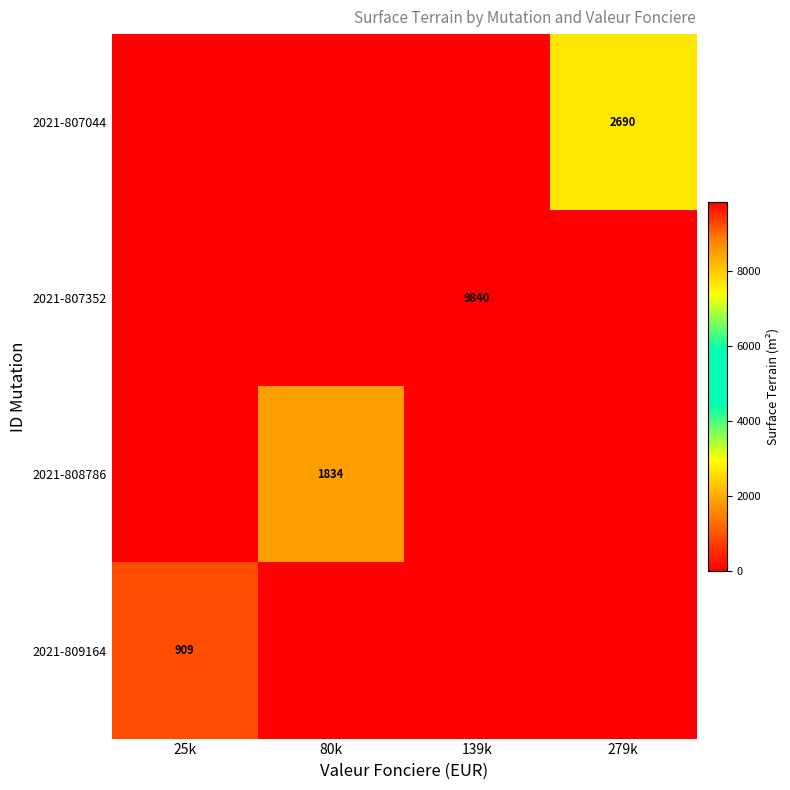

What is the average value of the 2021-807352 series?

2460